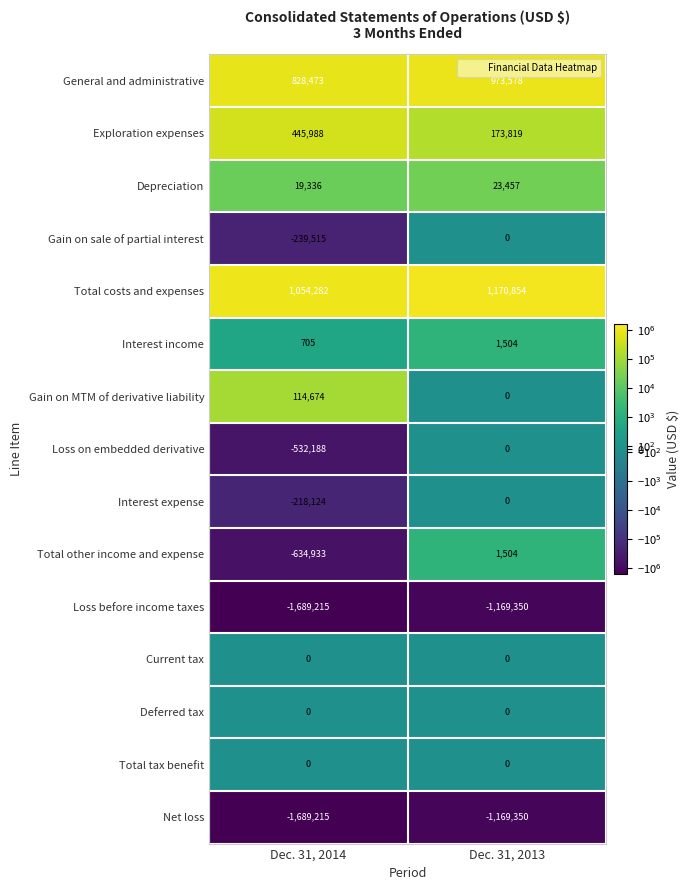

Between Dec. 31, 2014 and Dec. 31, 2013, which series saw the biggest shift?

Total other income and expense